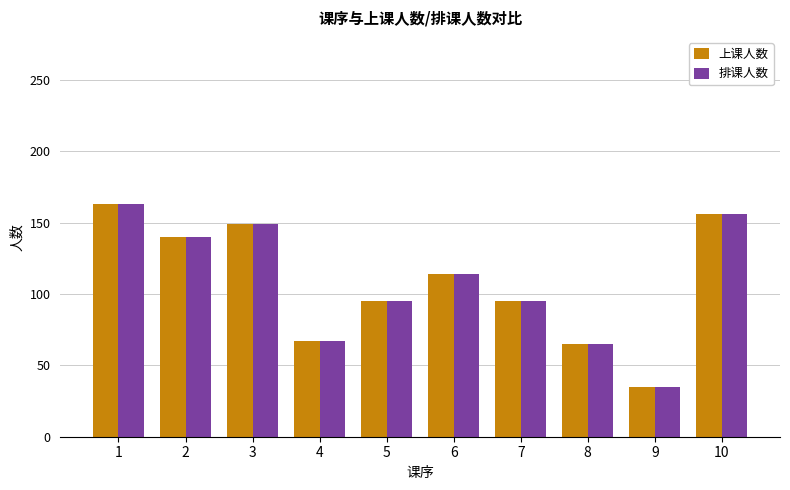

At which label does 上课人数 first exceed 114?

1